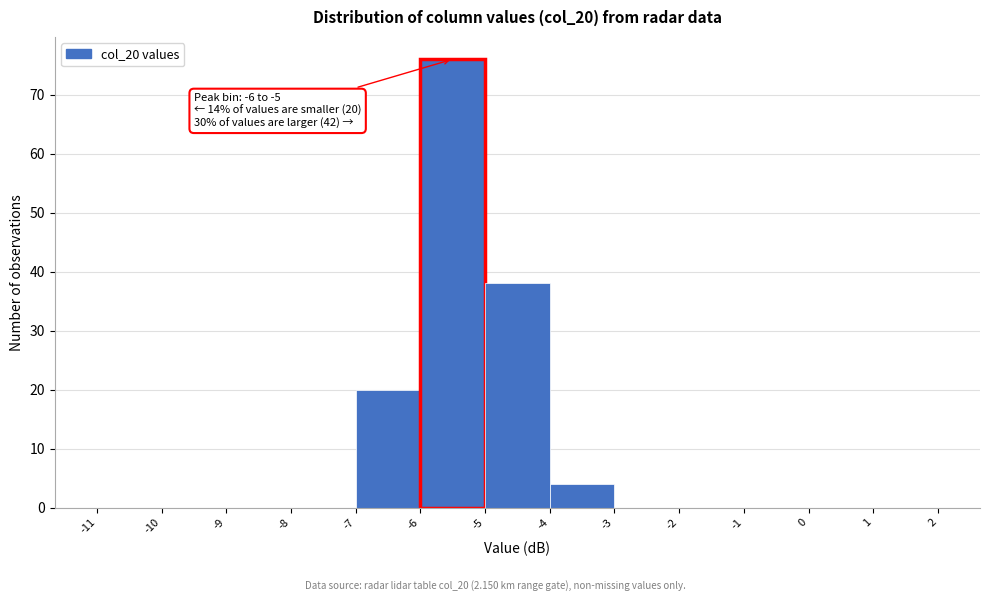

Which range on the x-axis has the tallest bar?

-6 to -5